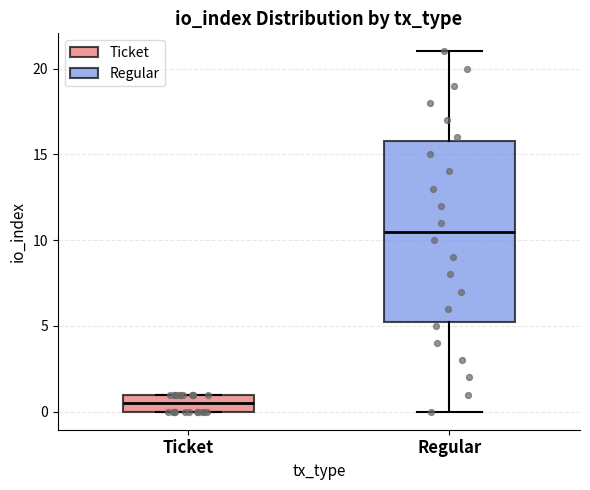

Which box's median line is the lowest?

Ticket